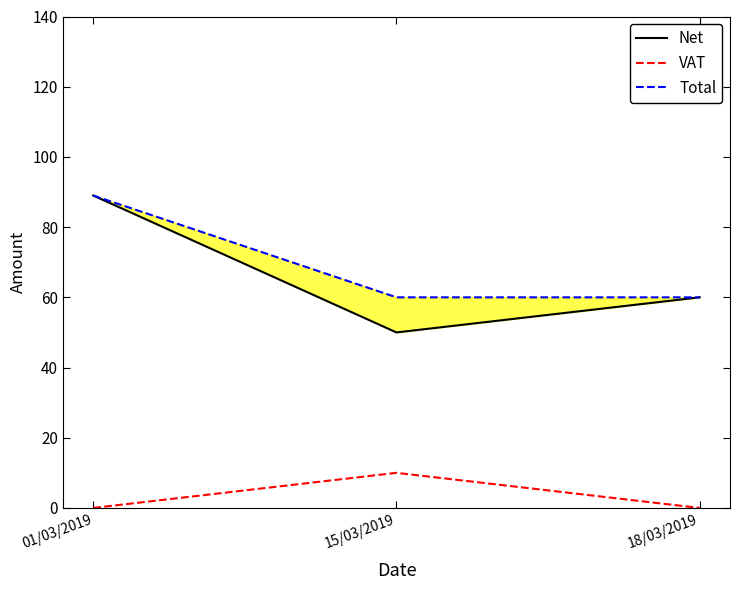

What is the difference between the Net values at 15/03/2019 and 18/03/2019?

10